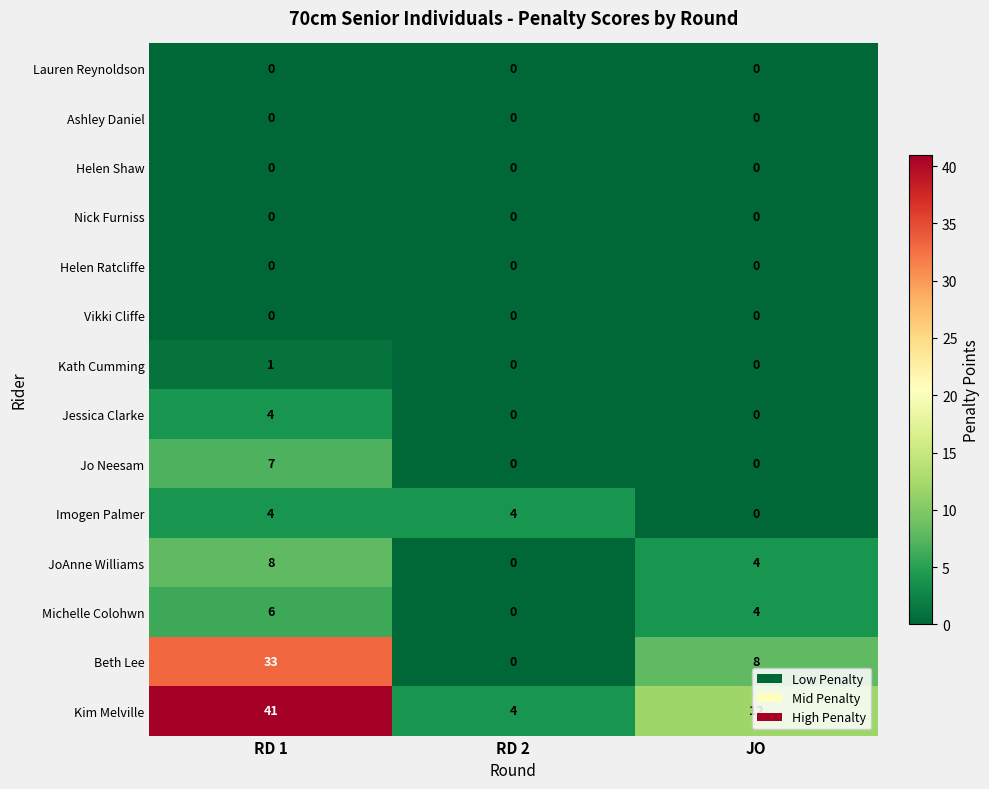

True or false: Imogen Palmer has a value of 0 at JO.

True